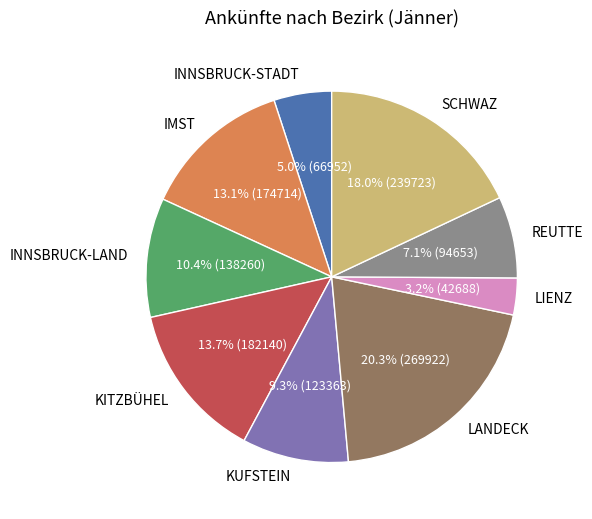

Which category has the biggest portion of the pie?

LANDECK